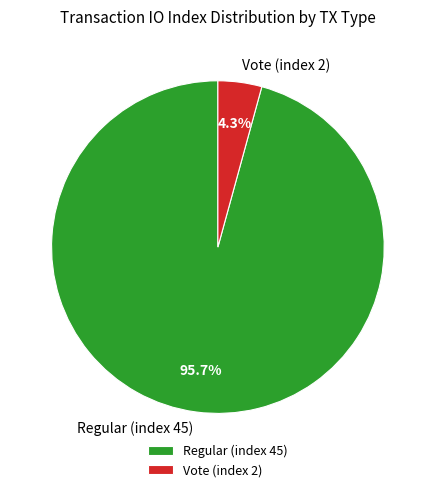

True or false: Regular (index 45) accounts for 96% of the total.

True